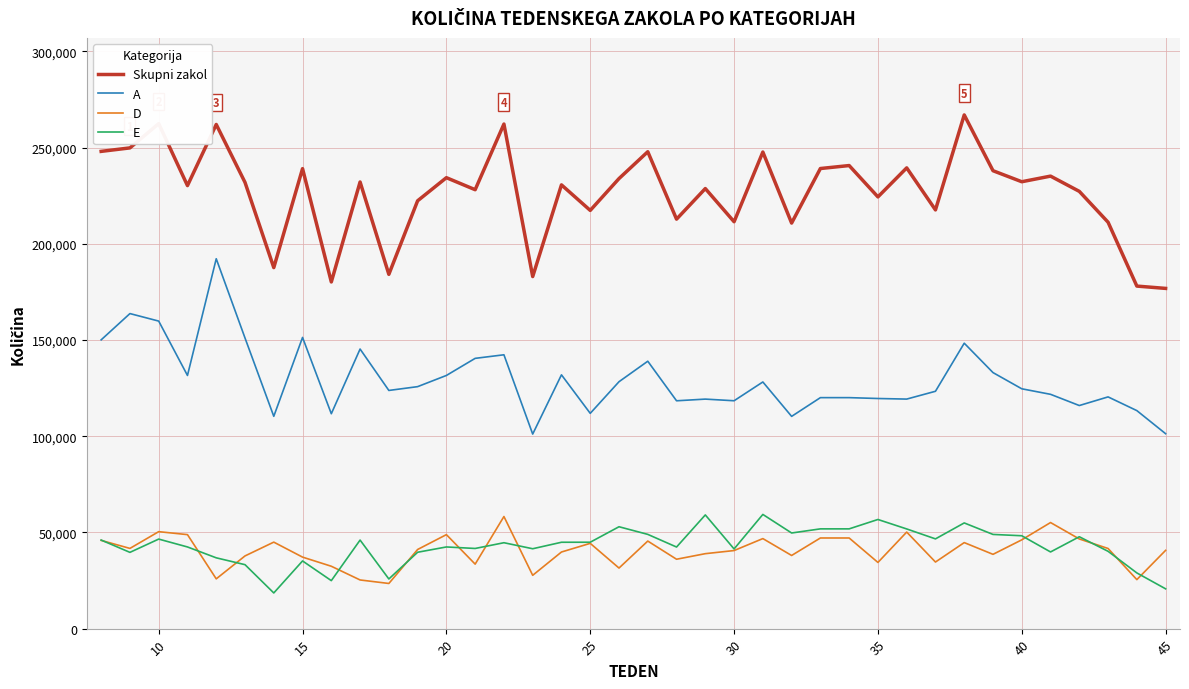

What is the smallest value displayed?

18539